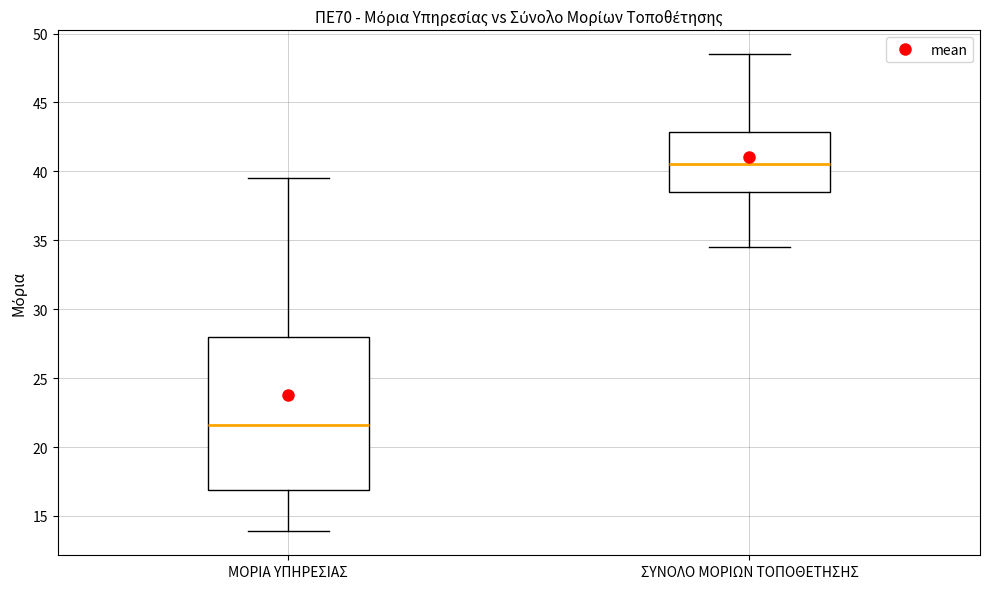

Reading left to right, read every box against the y-axis: the position of its median line, the range the box covers, and the ends of its whiskers. The values are not printed on the chart, so give them approximately, as read against the axis.

ΜΟΡΙΑ ΥΠΗΡΕΣΙΑΣ: median 21.5, box 17.0 to 28.0, whiskers 14.0 to 39.5
ΣΥΝΟΛΟ ΜΟΡΙΩΝ ΤΟΠΟΘΕΤΗΣΗΣ: median 40.5, box 38.5 to 43.0, whiskers 34.5 to 48.5